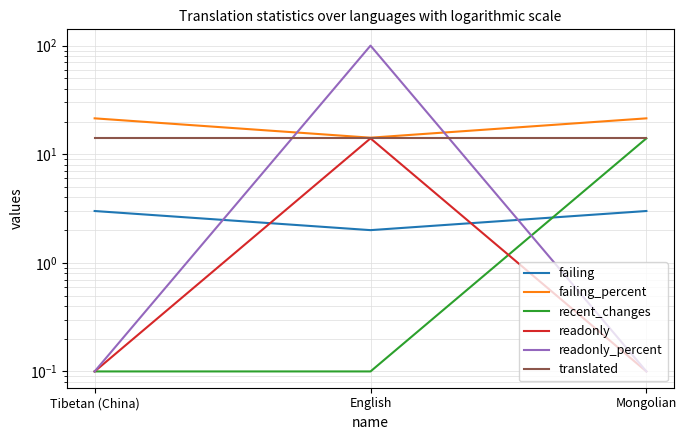

How many lines are shown in the chart?

6